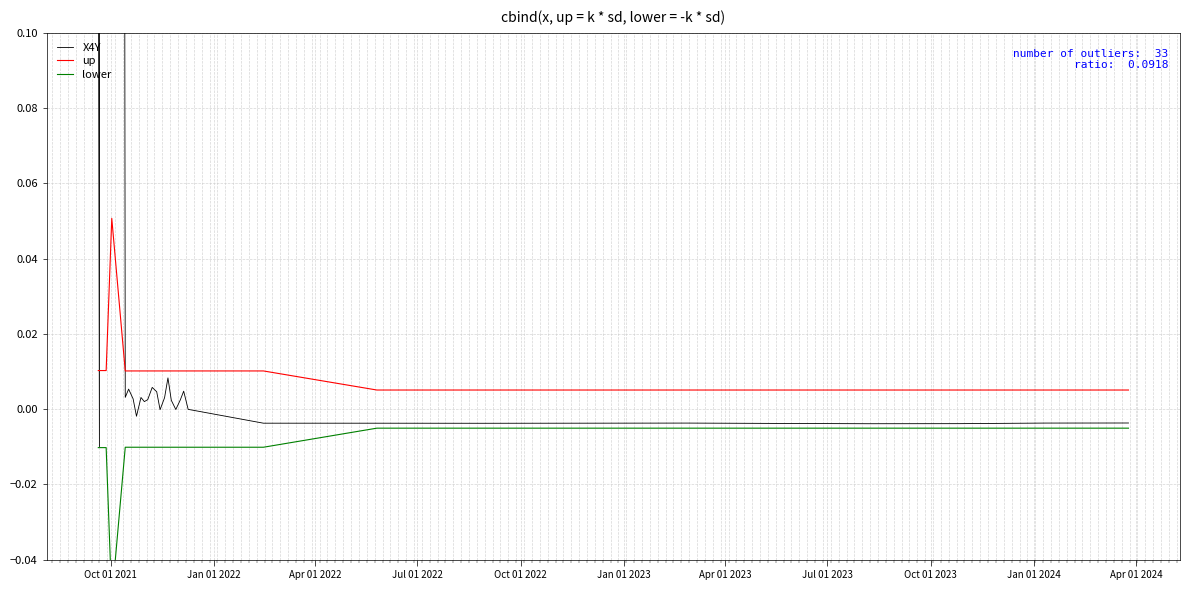

Is the value of lower at 30 greater than the value of up at 13?

No